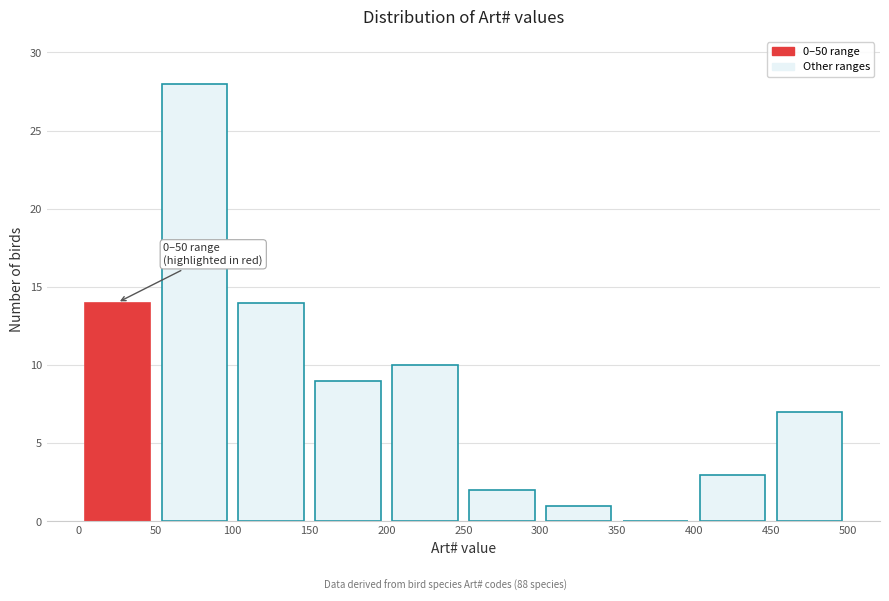

Which range on the x-axis has the tallest bar?

50 to 100